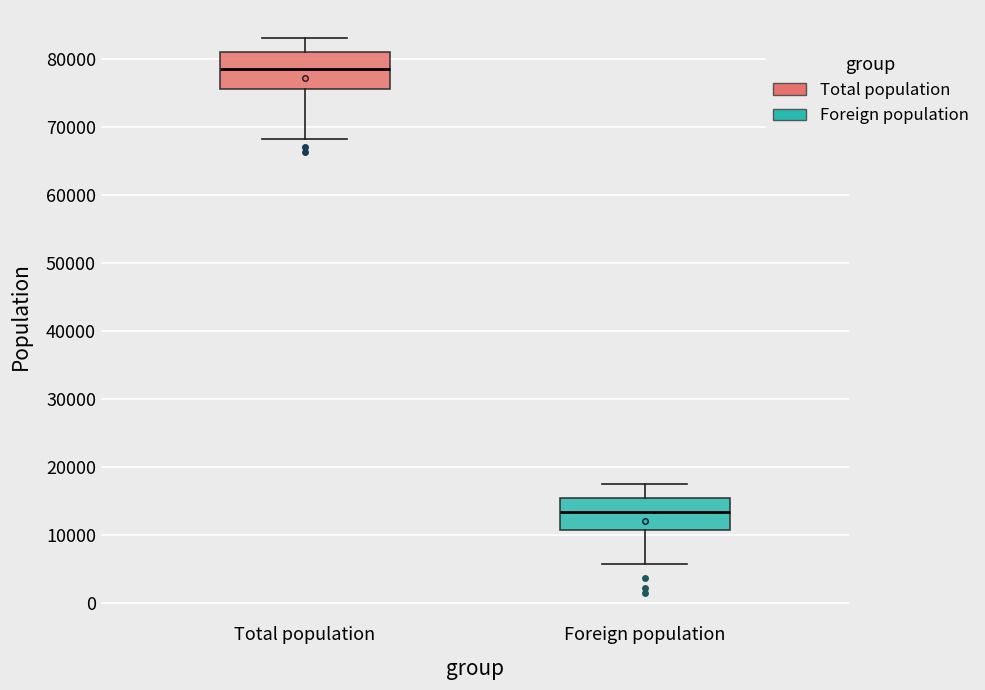

Where does the lower whisker of the box for Total population end on the y-axis? The values are not printed on the chart, so give them approximately, as read against the axis.

68000